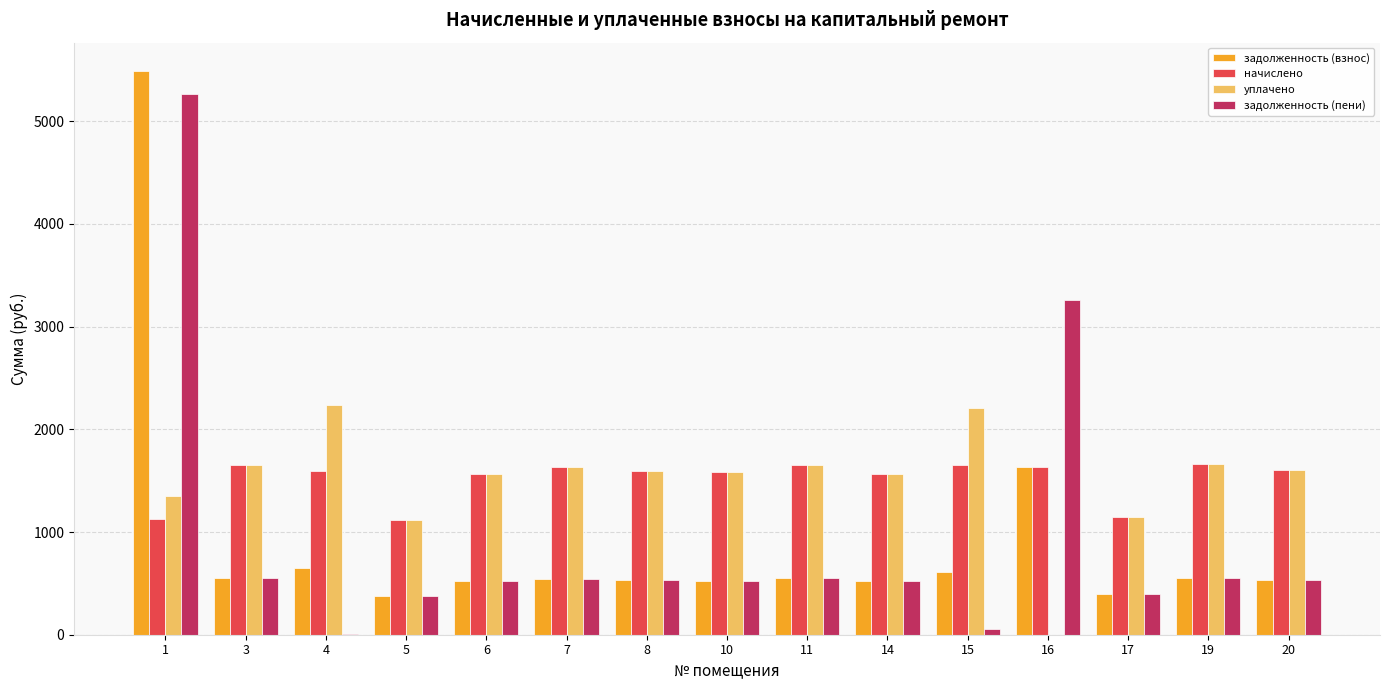

How many series are shown in this chart?

4